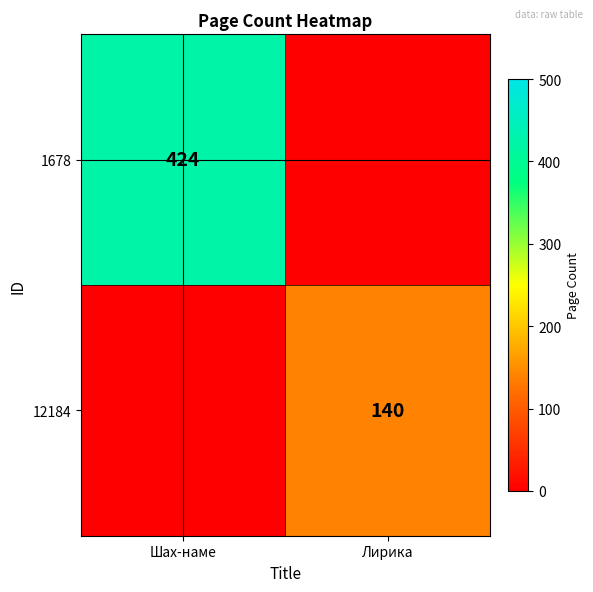

The 12184 series shows 245 at Лирика. True or false?

False